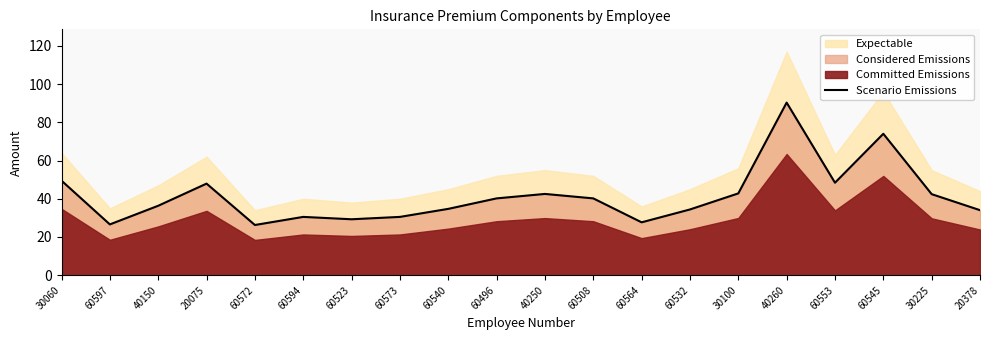

What is the smallest value displayed?

26.3